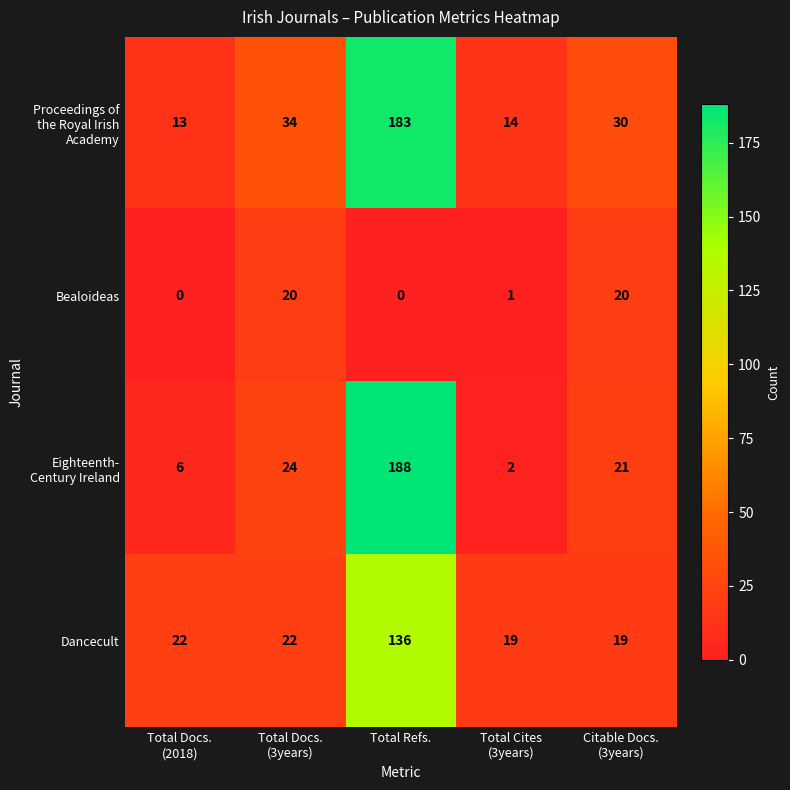

What is the maximum value for Bealoideas?

20